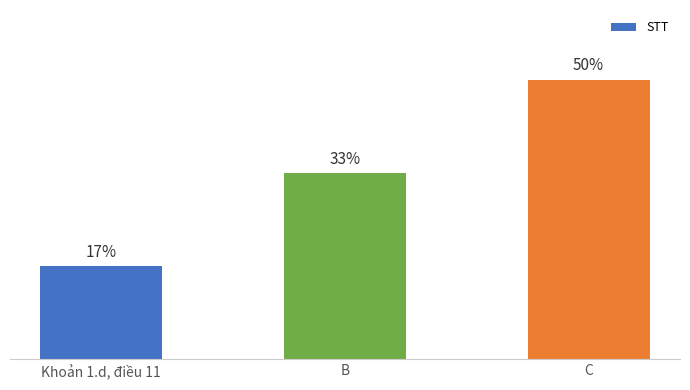

What is the label of the 3rd bar from the right?

Khoản 1.d, điều 11